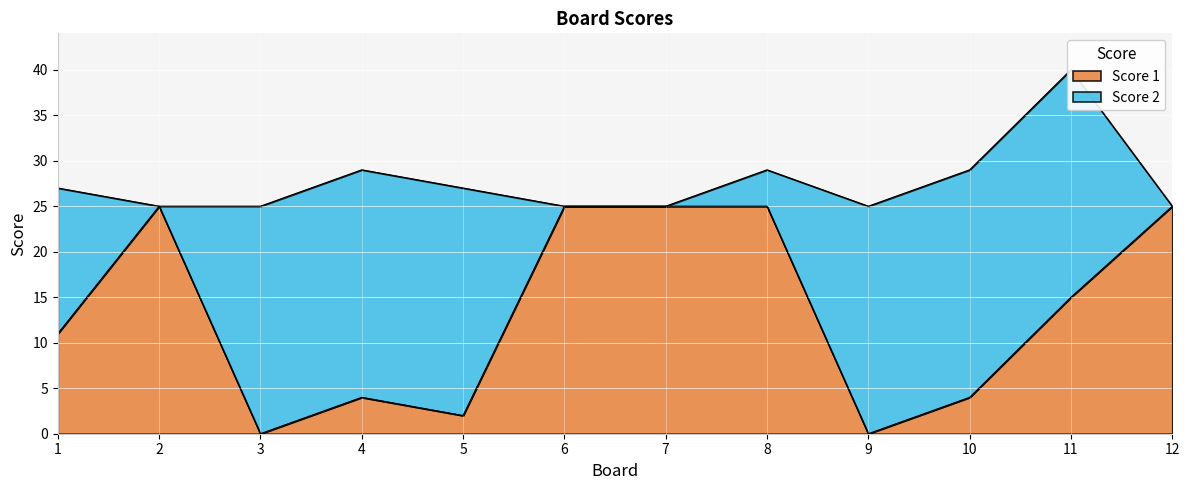

What is the value of the 8th point from the left?

25